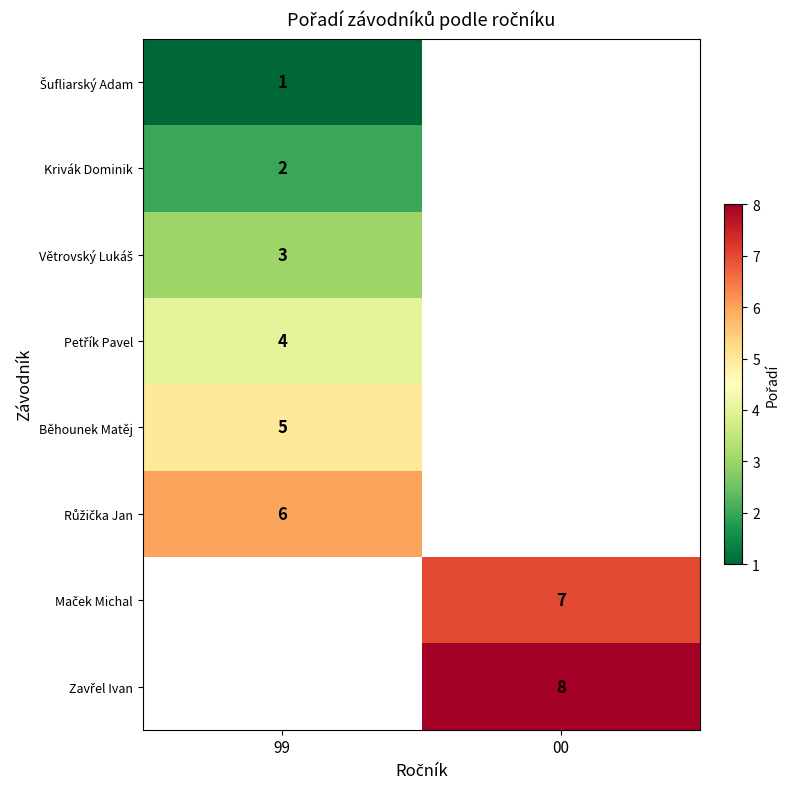

Which has a higher value, 00 or 99?

99